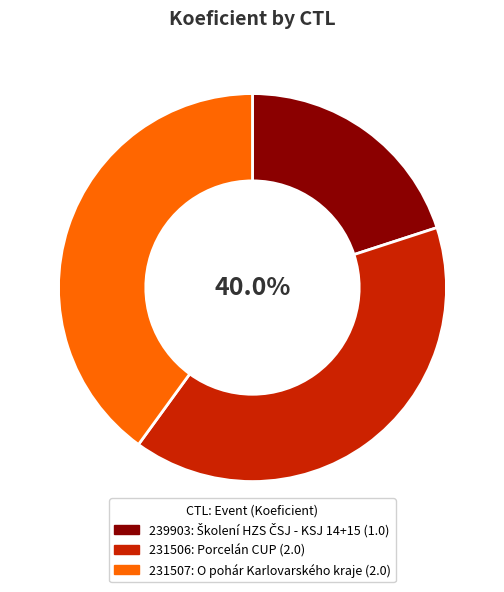

To the nearest percent, what is the average slice percentage?

33%